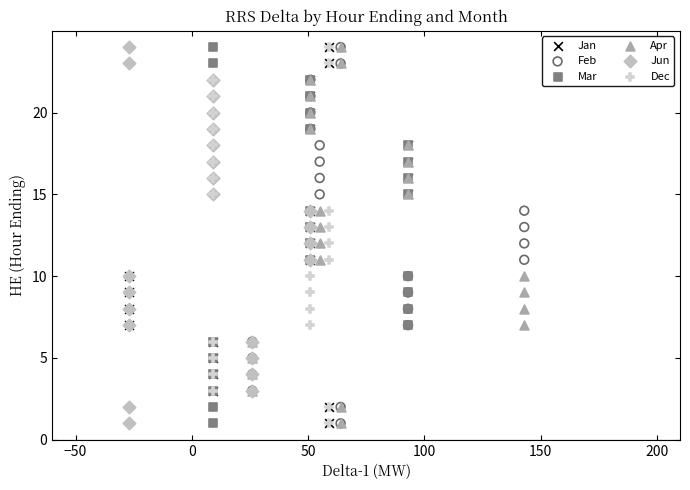

What are all the series names shown in the legend?

Jan, Feb, Mar, Apr, Jun, Dec